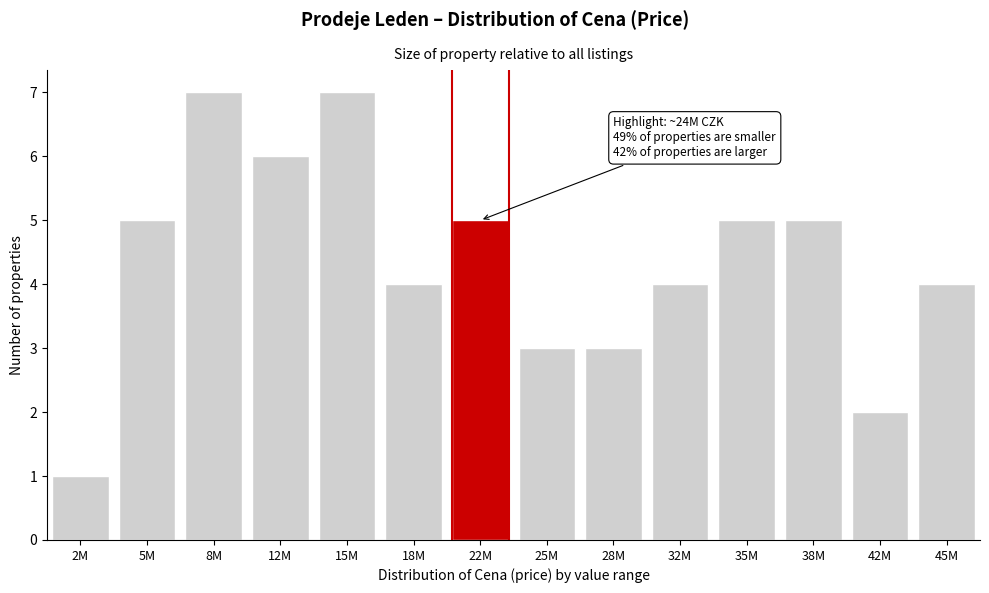

Reading left to right, what are all the values shown in this chart?

1	5	7	6	7	4	5	3	3	4	5	5	2	4